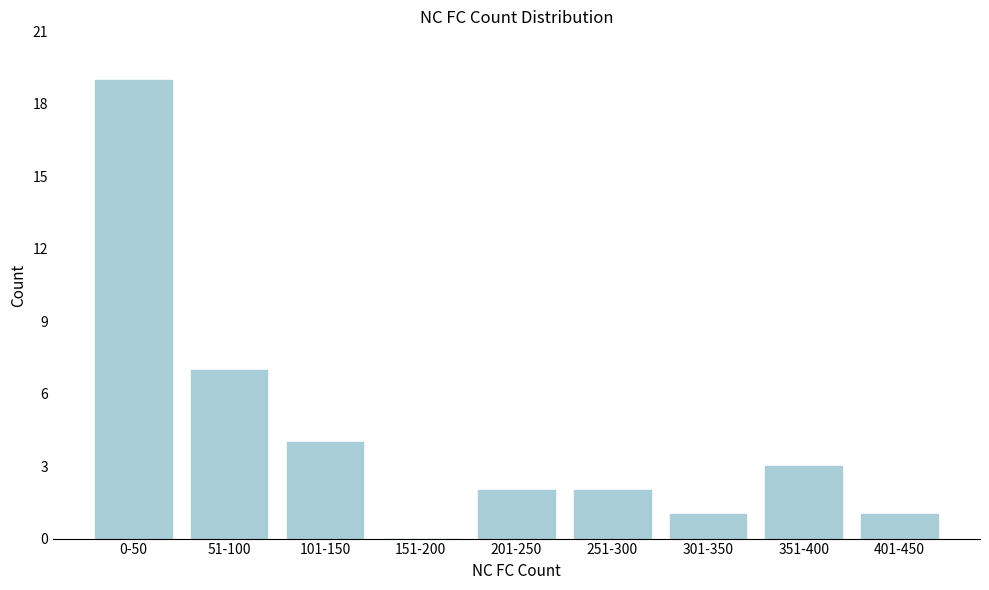

Reading right to left, list all the values displayed in this chart.

401-450=1	351-400=3	301-350=1	251-300=2	201-250=2	151-200=0	101-150=4	51-100=7	0-50=19